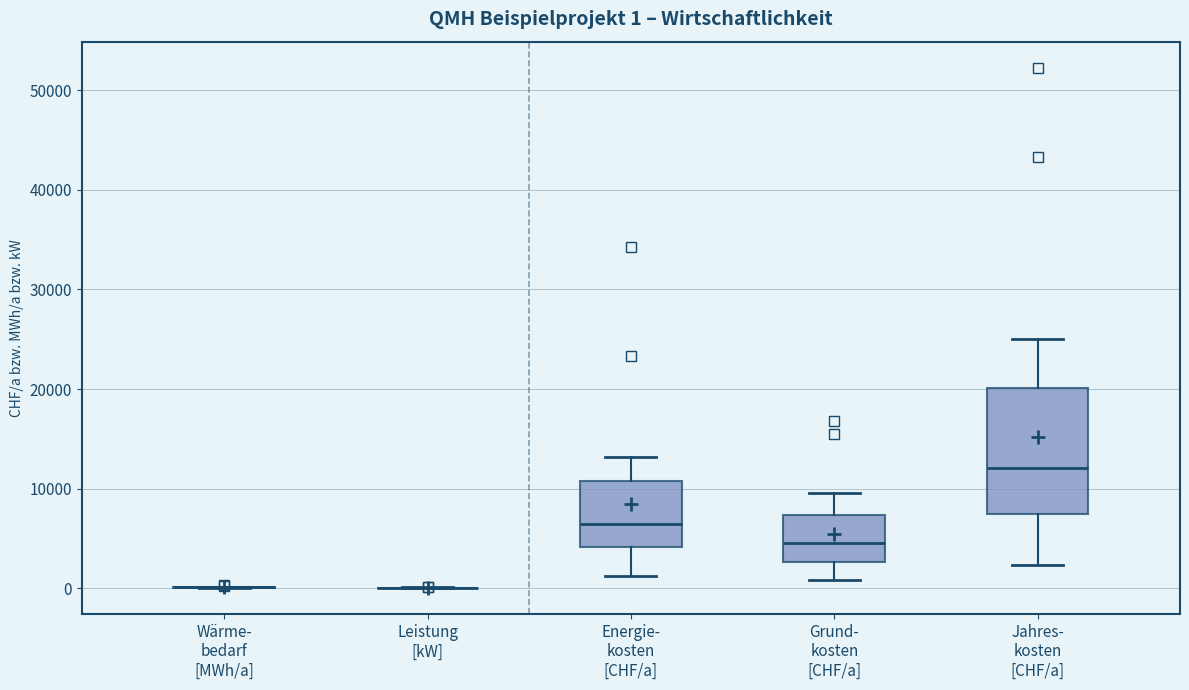

Which box is the tallest, from its lower edge to its upper edge?

Jahres- kosten [CHF/a]